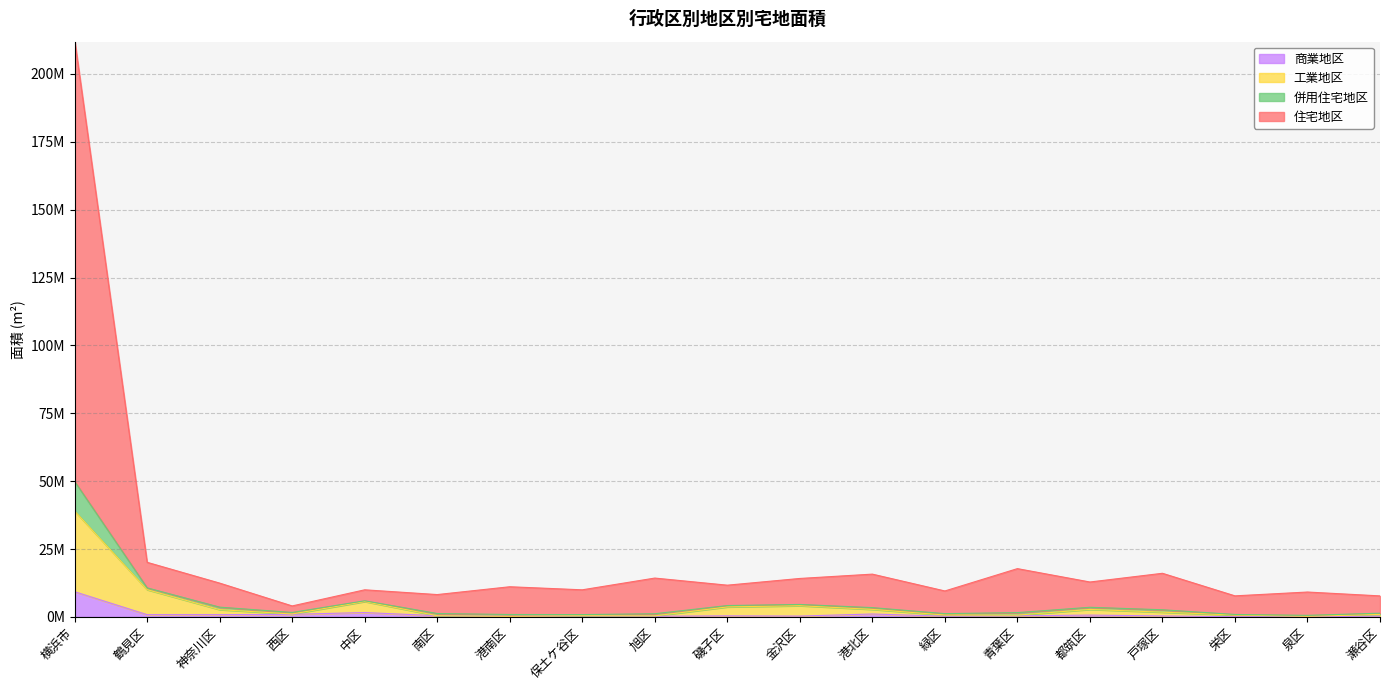

What is the value of the 商業地区 point at the 18th from the left?

93780